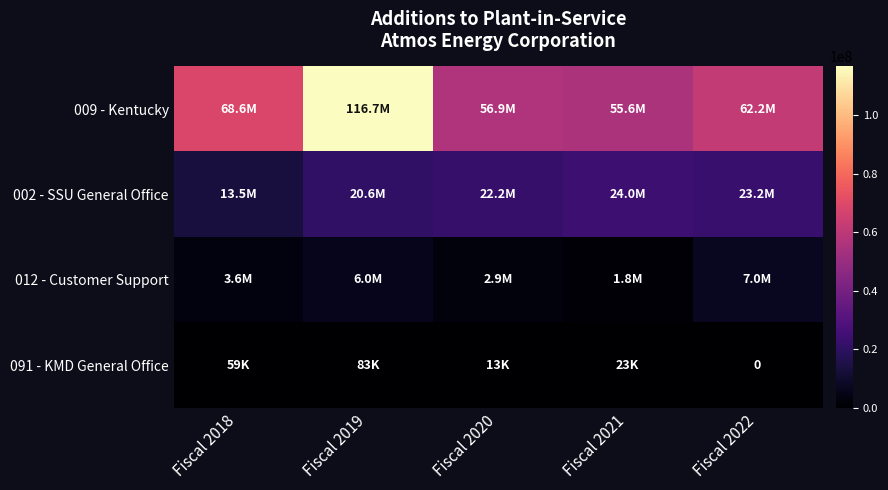

Which series has the widest spread of values?

009 - Kentucky